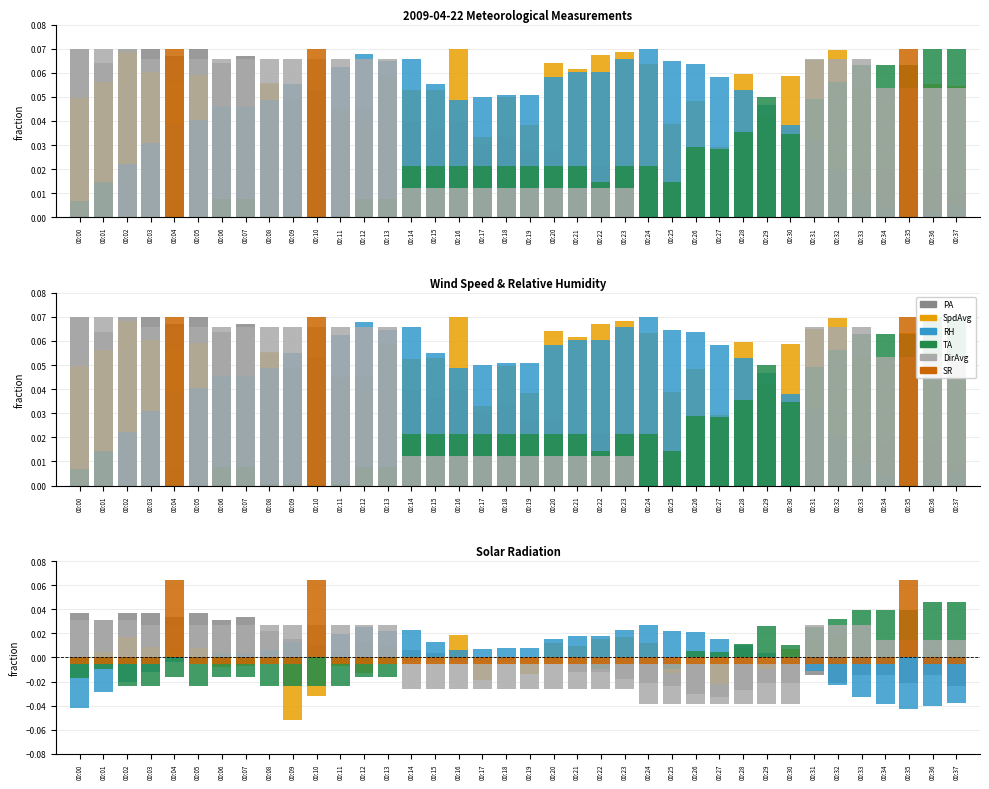

How many categories are shown in the chart?

38